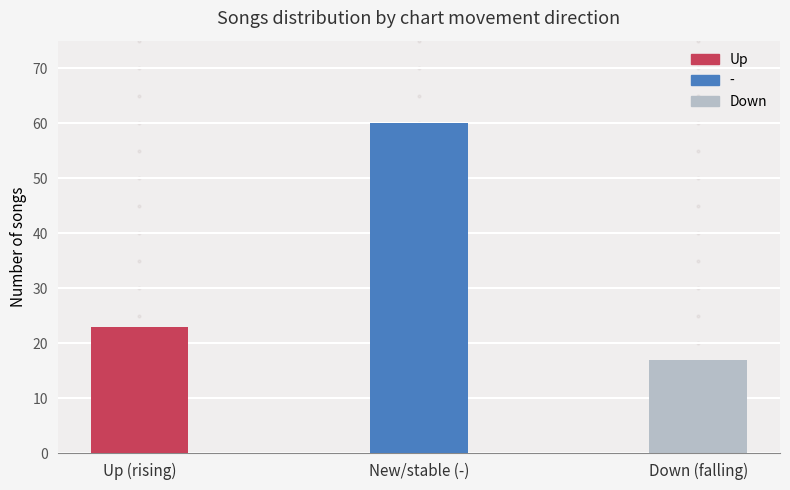

Between New/stable (-) and Up (rising), which is larger?

New/stable (-)